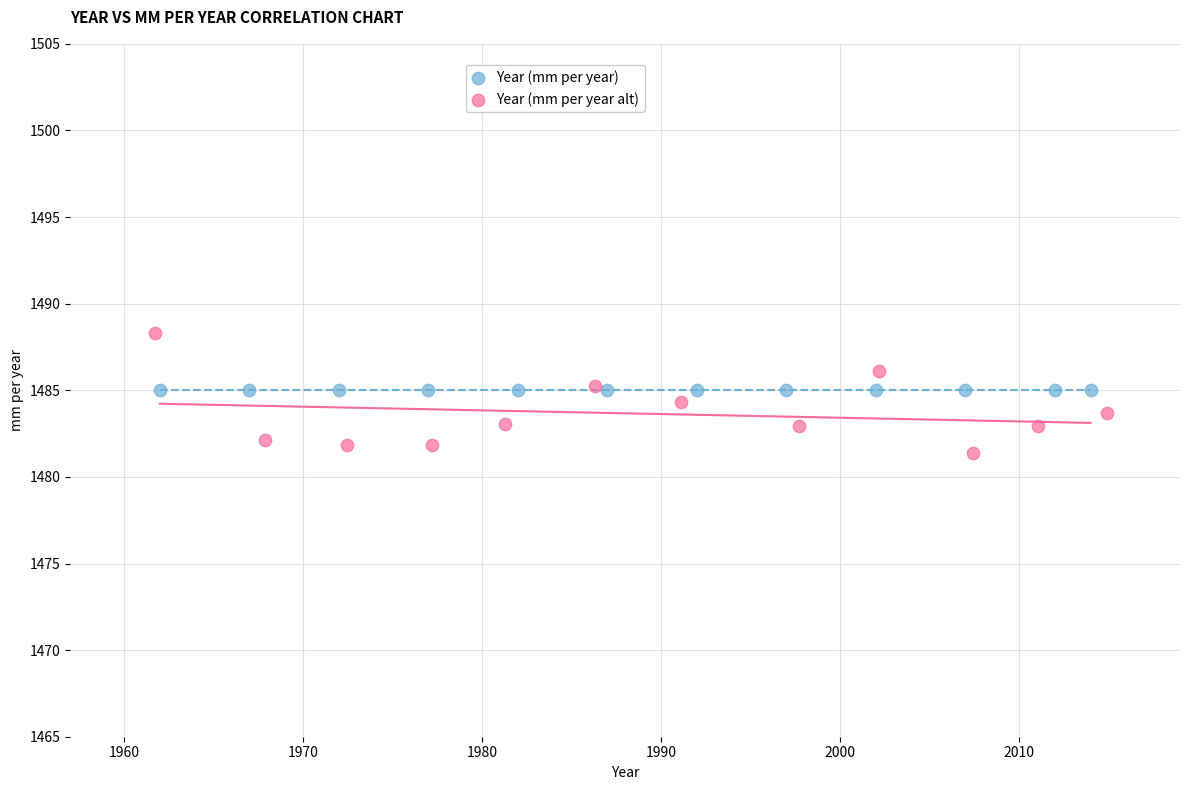

Which series contains the highest Y value?

Year (mm per year alt)